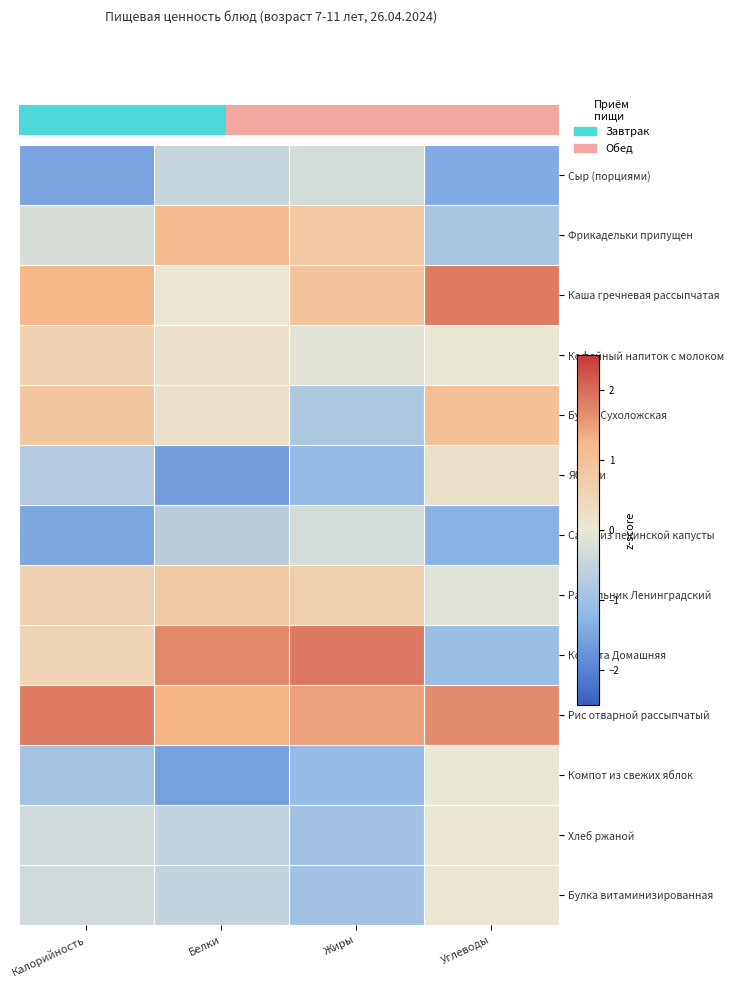

How many values in the Яблоки series exceed 0?

1